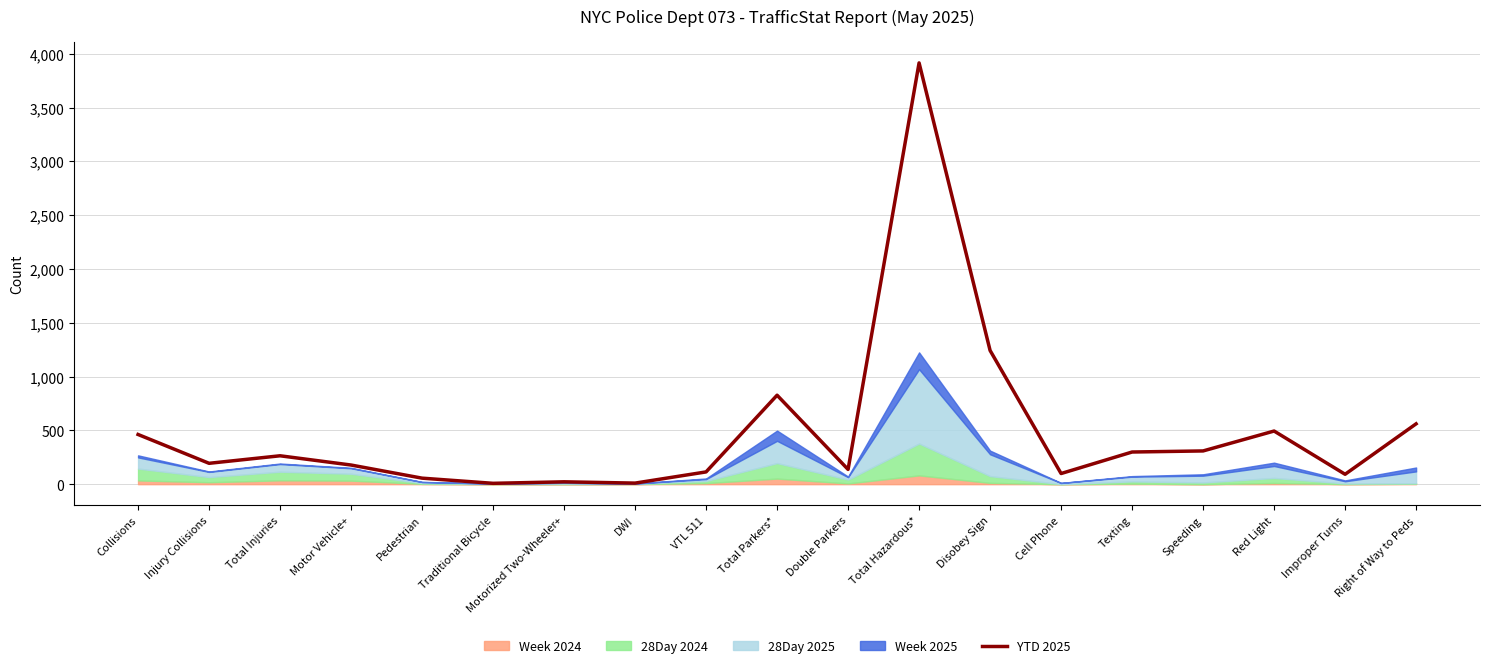

Is it true that the value at Improper Turns is 92?

True